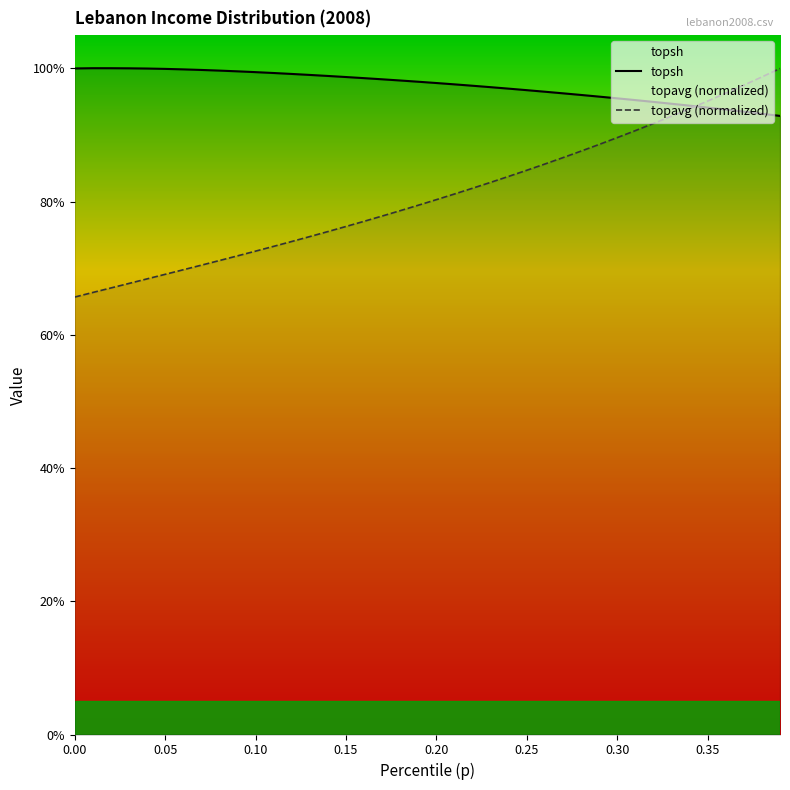

What is the difference between the topavg values at 0.19 and 0.07?

0.1